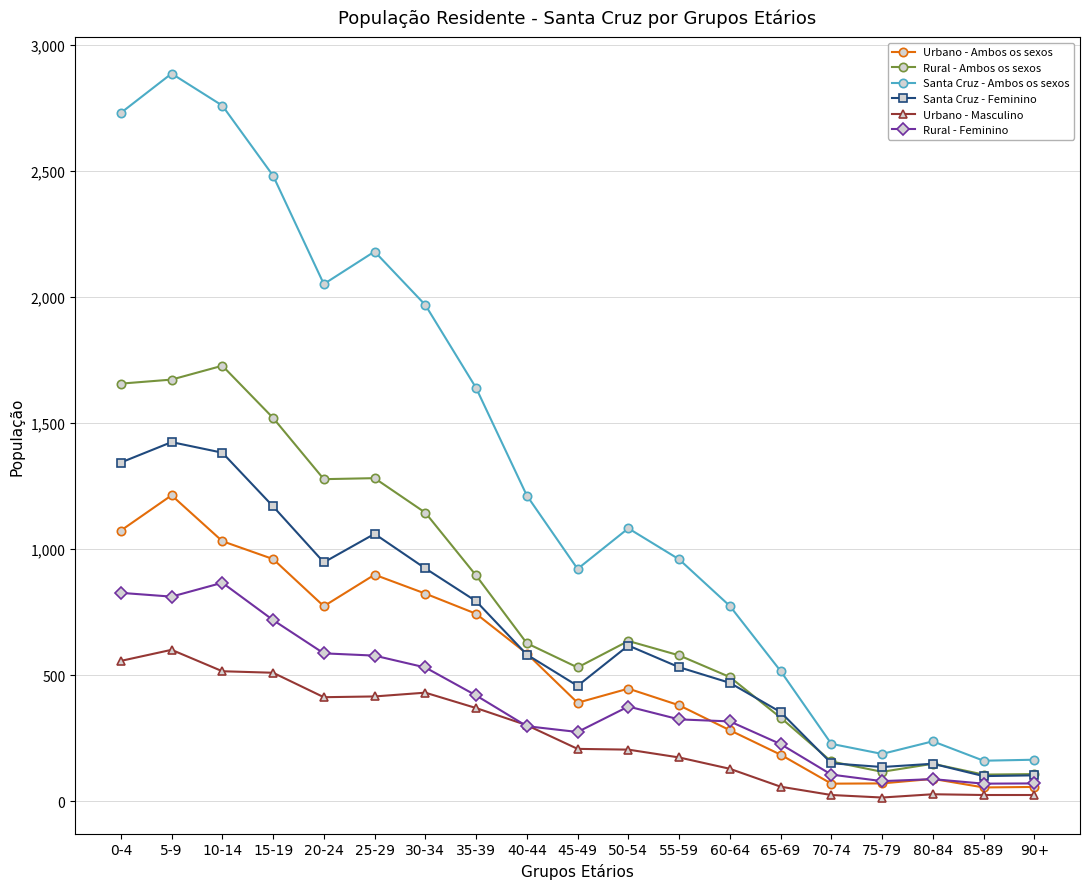

Which label corresponds to the largest value in the chart?

5-9